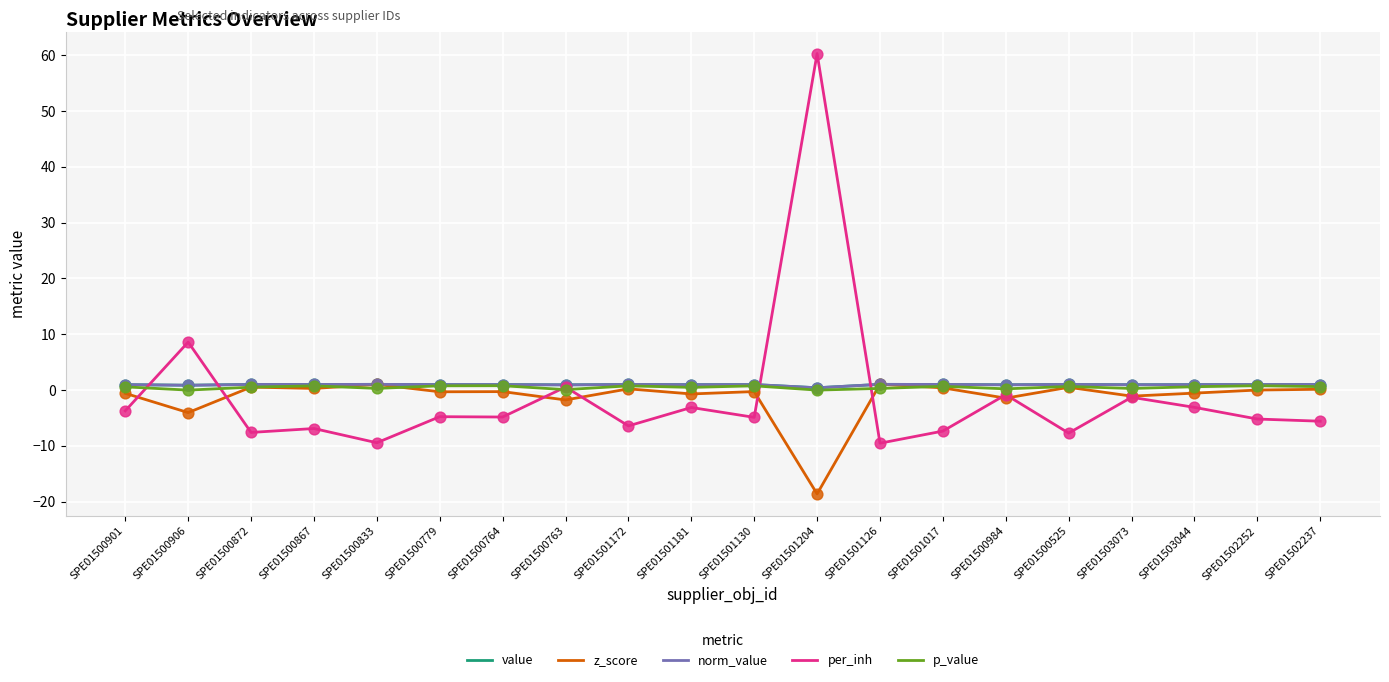

At which category is the sum across all series the highest?

SPE01501204